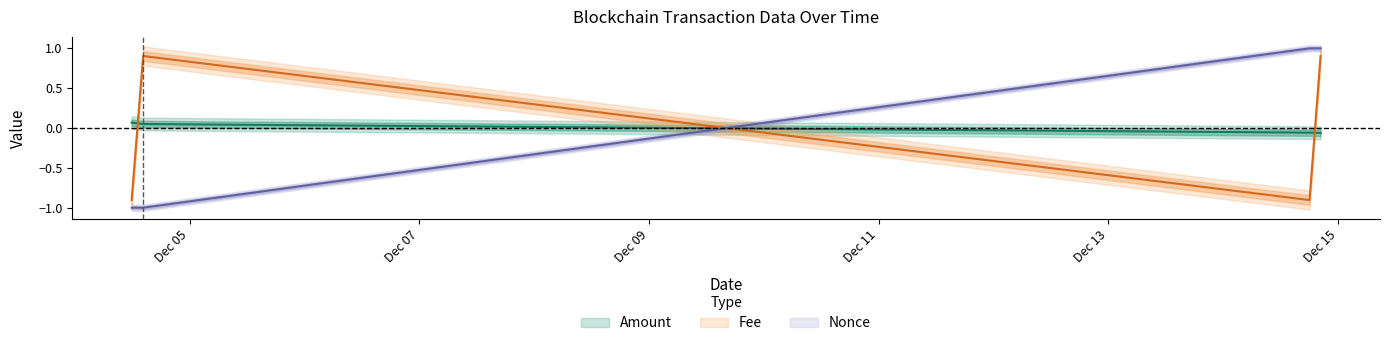

Between which two adjacent categories do Nonce and Fee first intersect?

2023-12-04 14:18:00 and 2023-12-14 18:03:00